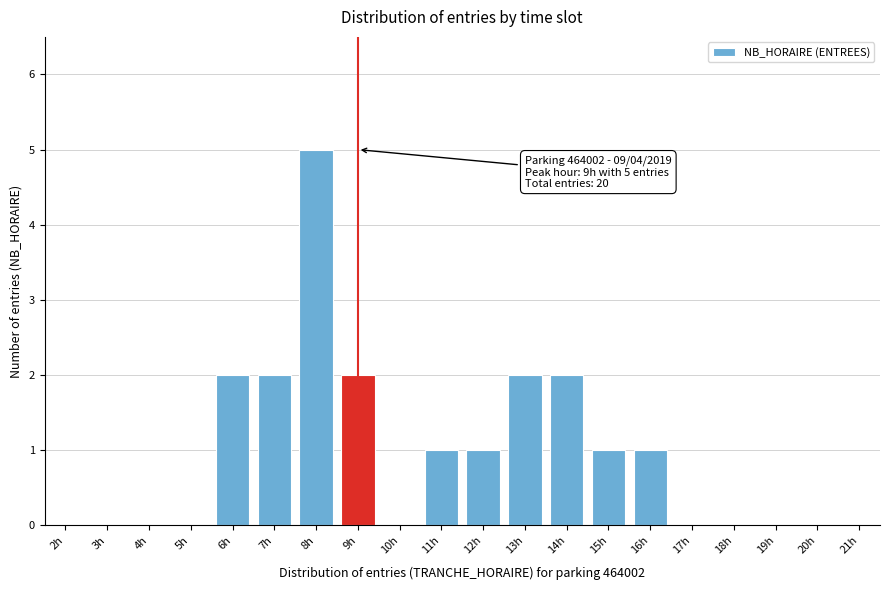

Reading left to right, extract all data points from this chart.

2h=0	3h=0	4h=0	5h=0	6h=2	7h=2	8h=5	9h=2	10h=0	11h=1	12h=1	13h=2	14h=2	15h=1	16h=1	17h=0	18h=0	19h=0	20h=0	21h=0